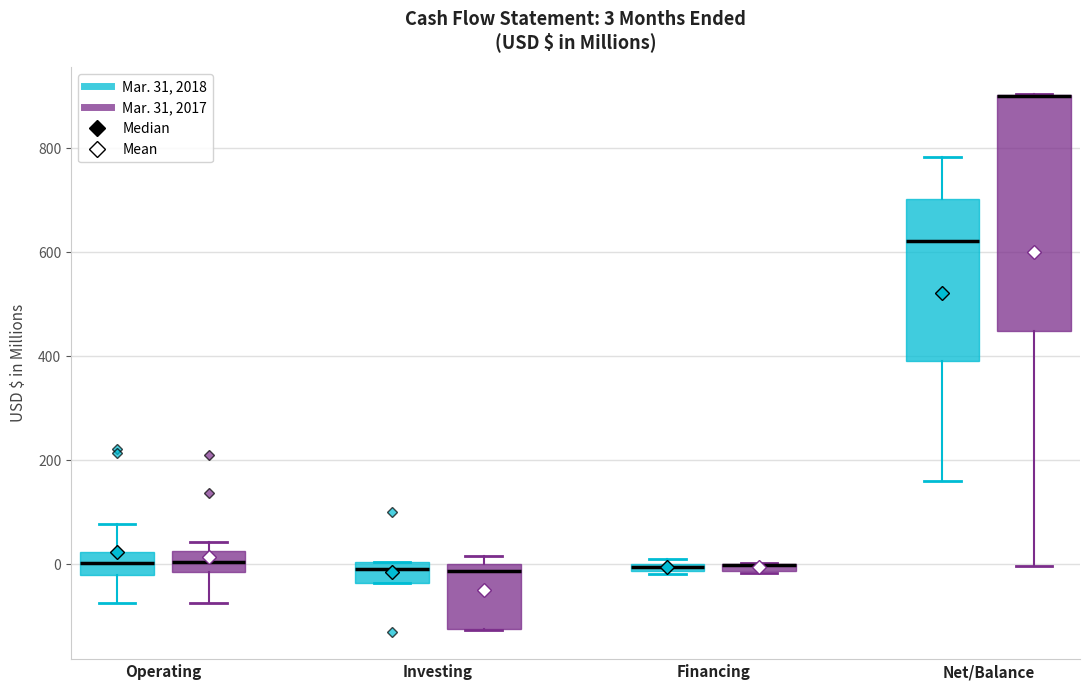

Comparing the boxes themselves (not the whiskers), which one is the tallest?

Net/Balance (Mar. 31, 2017)